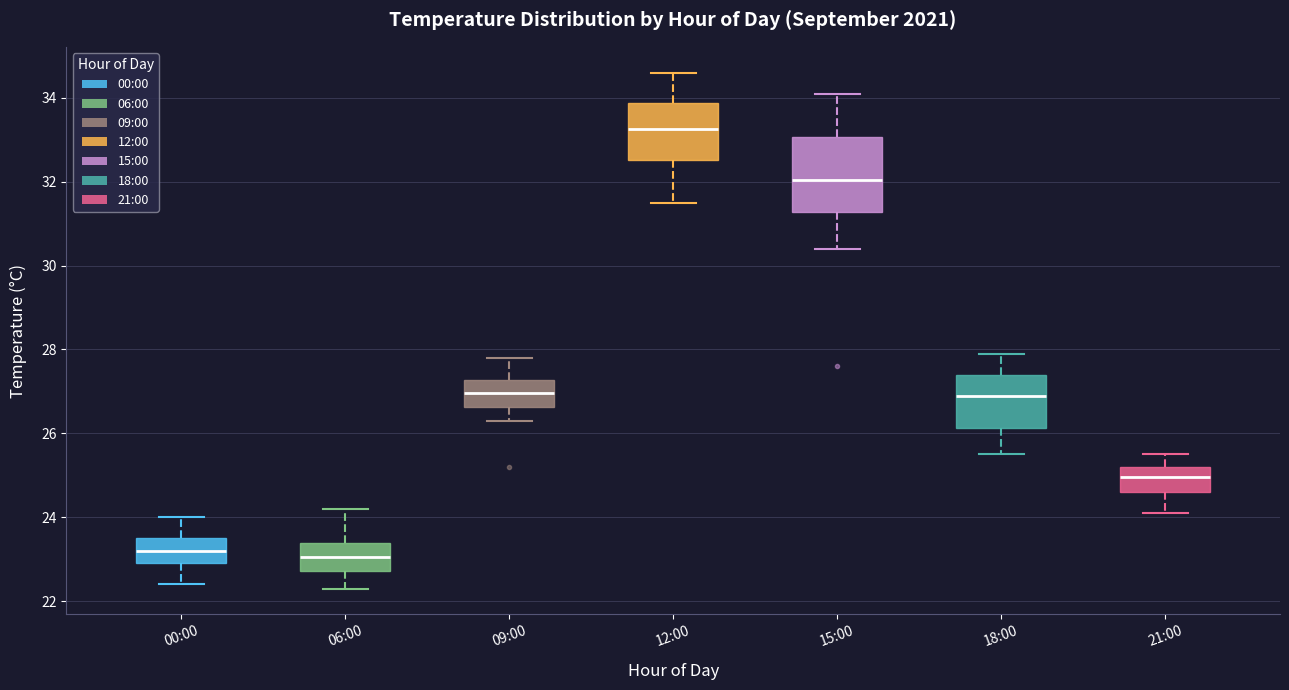

Reading left to right, read every box against the y-axis: the position of its median line, the range the box covers, and the ends of its whiskers. The values are not printed on the chart, so give them approximately, as read against the axis.

00:00: median 23.2, box 23.0 to 23.6, whiskers 22.4 to 24.0
06:00: median 23.0, box 22.8 to 23.4, whiskers 22.4 to 24.2
09:00: median 27.0, box 26.6 to 27.2, whiskers 26.4 to 27.8
12:00: median 33.2, box 32.6 to 33.8, whiskers 31.6 to 34.6
15:00: median 32.0, box 31.2 to 33.0, whiskers 30.4 to 34.2
18:00: median 27.0, box 26.2 to 27.4, whiskers 25.6 to 28.0
21:00: median 25.0, box 24.6 to 25.2, whiskers 24.2 to 25.6